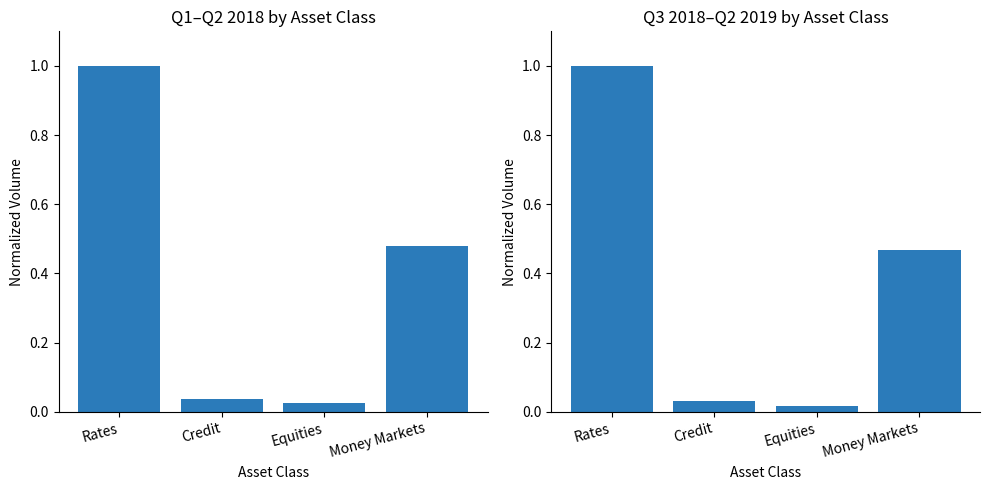

The value of Q1-Q2 2018 at Money Markets is 0.3. True or false?

False